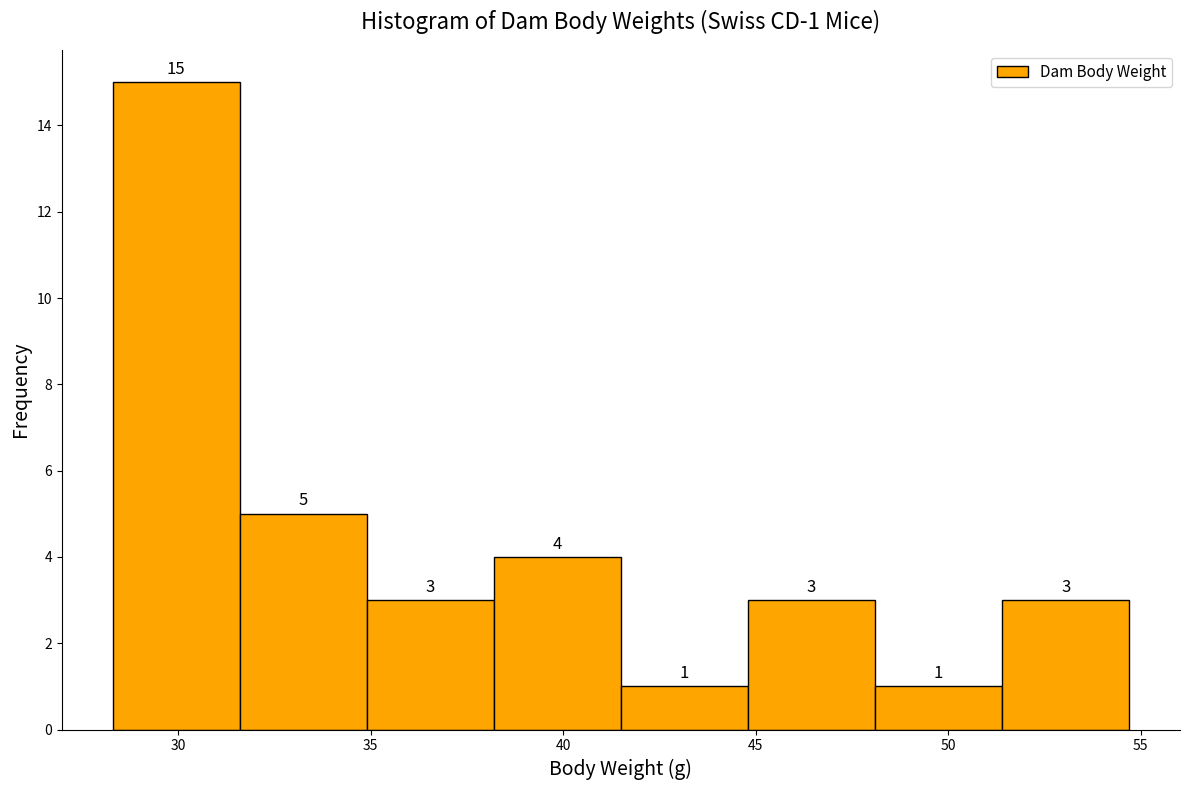

Which range on the x-axis has the tallest bar?

28.3 to 31.6